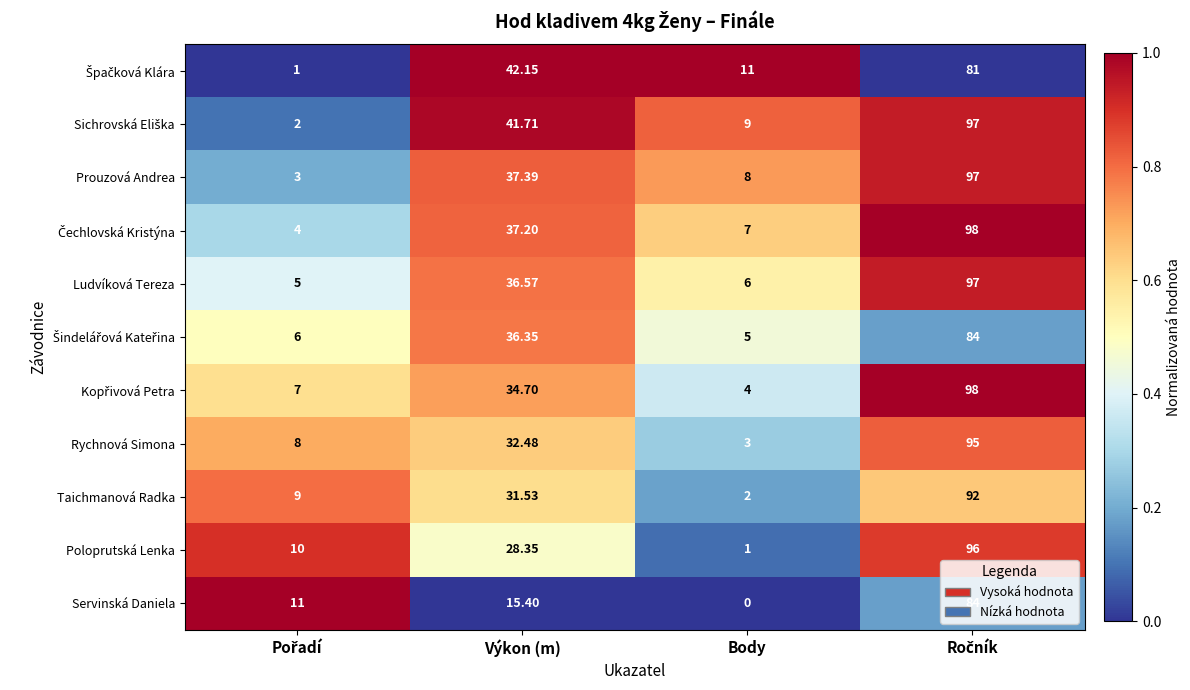

At which label is Poloprutská Lenka closest to 48?

Výkon (m)